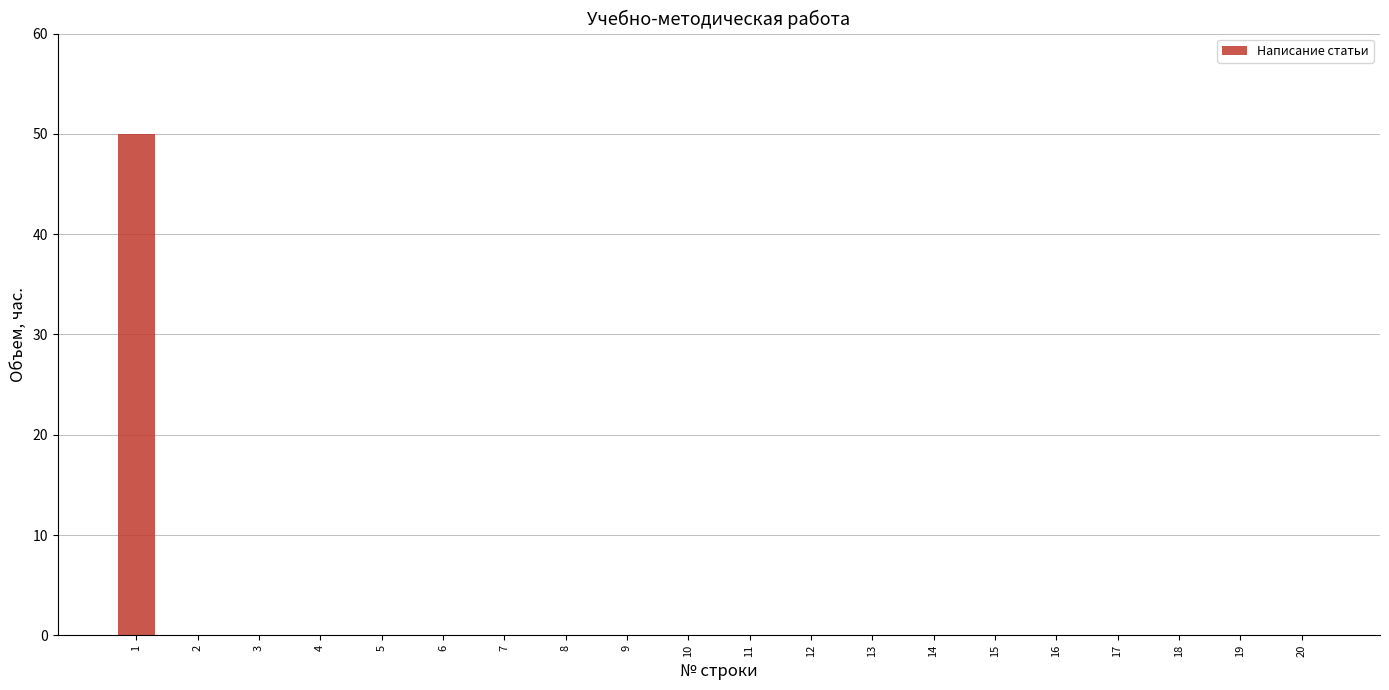

What is the maximum value shown in the chart?

50